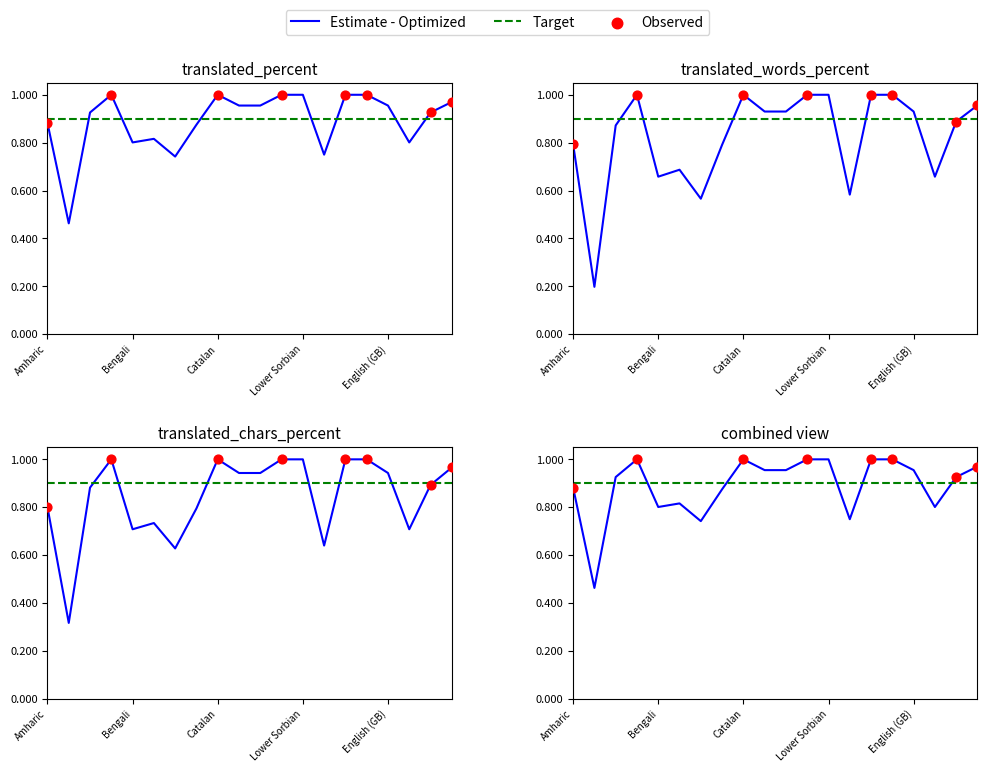

Which series has the widest spread of Y values?

translated_words_percent